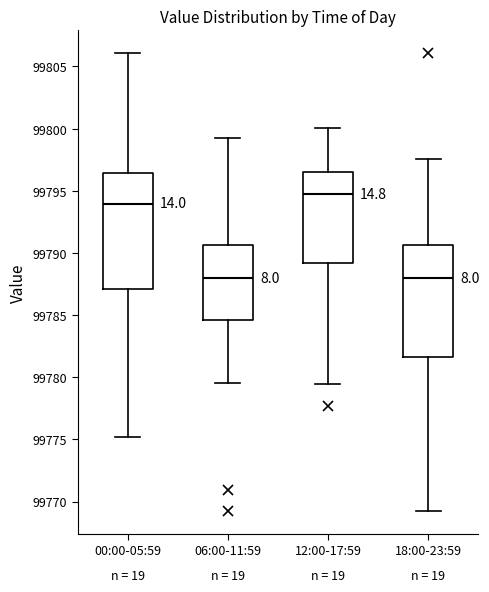

Where does the median line of the box for 00:00-05:59 sit on the y-axis? The values are not printed on the chart, so give them approximately, as read against the axis.

99794.0